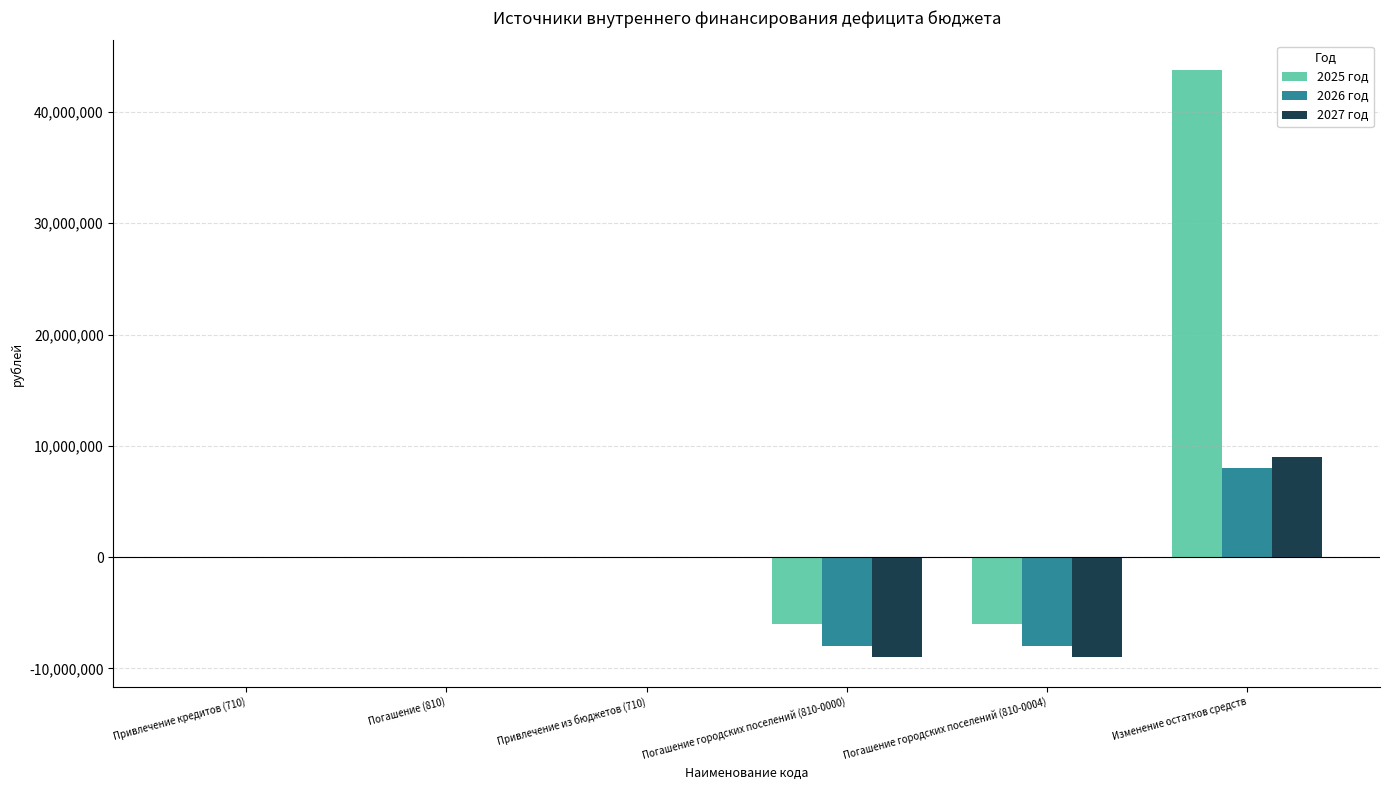

At which label does 2025 год reach its peak?

Изменение остатков средств